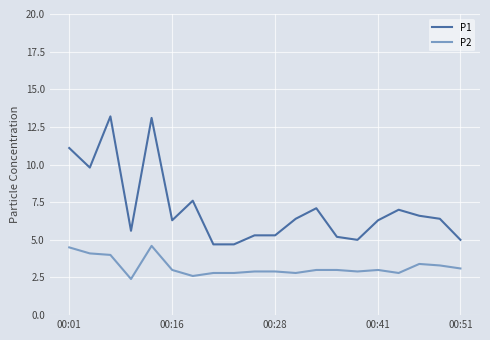

What is the minimum value shown in the chart?

2.4